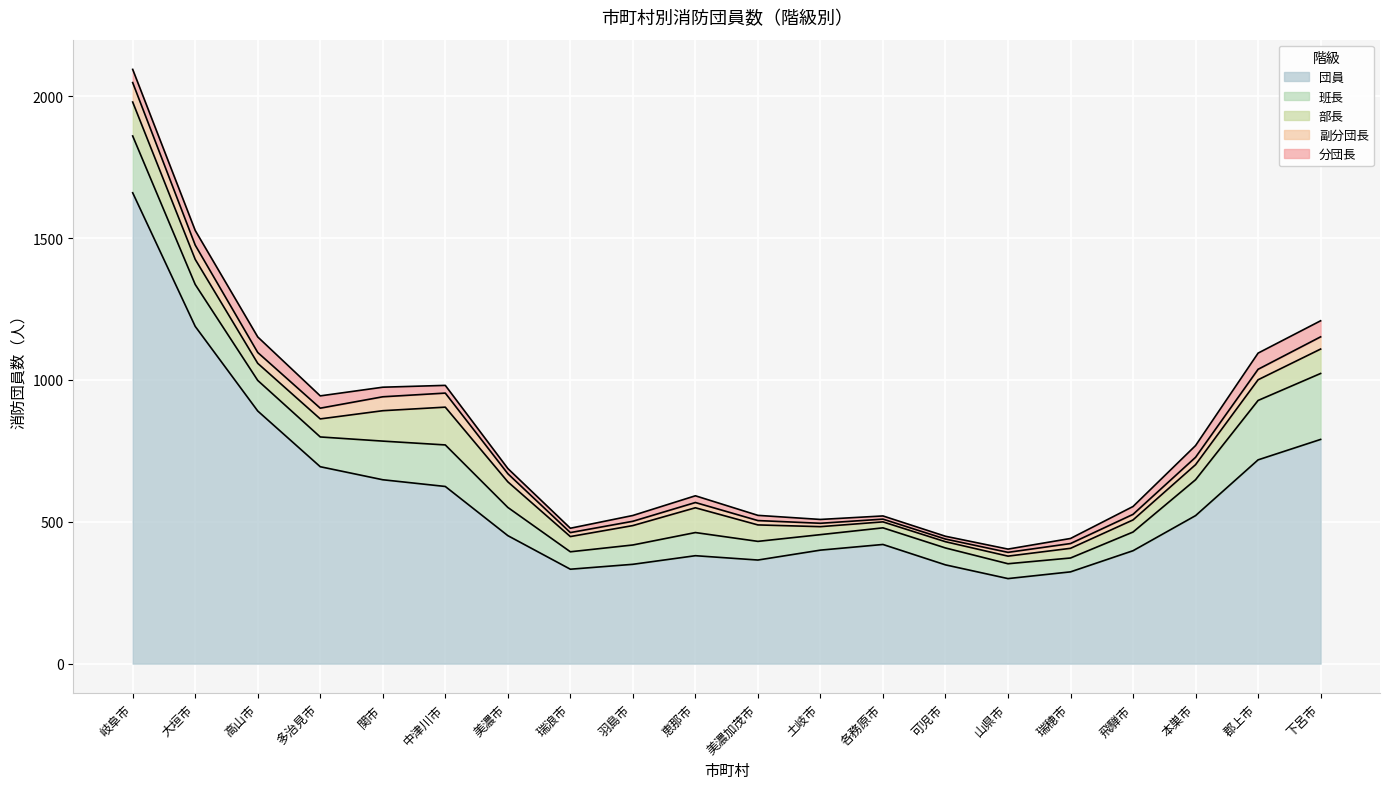

The 班長 series shows 55 at 山県市. True or false?

True